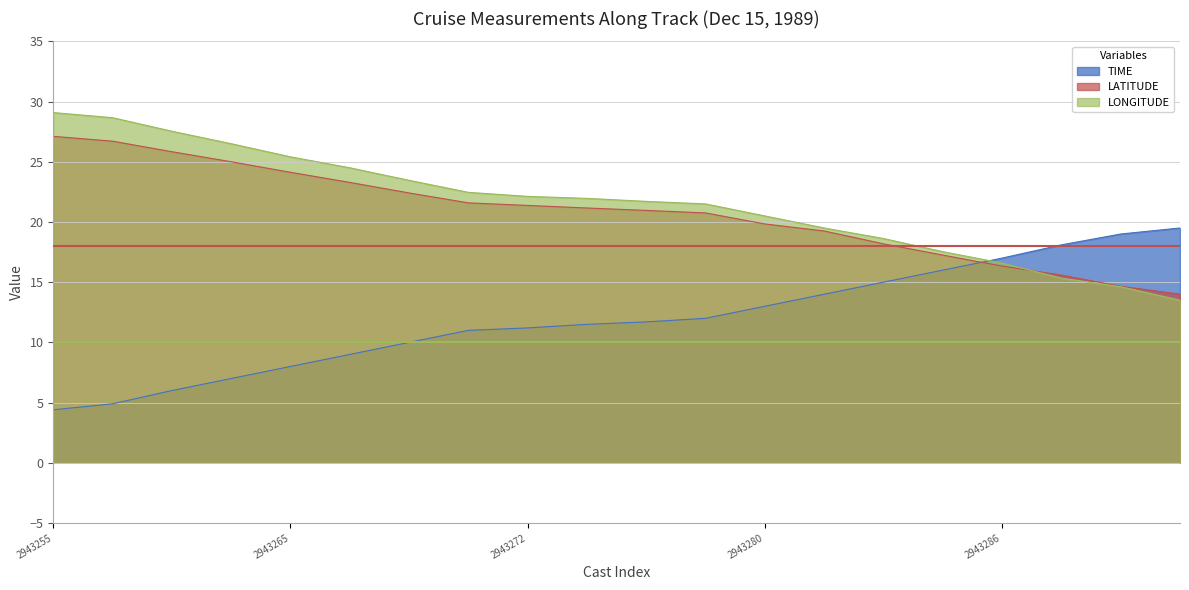

What is the difference between the LATITUDE values at 2943273 and 2943286?

5.2